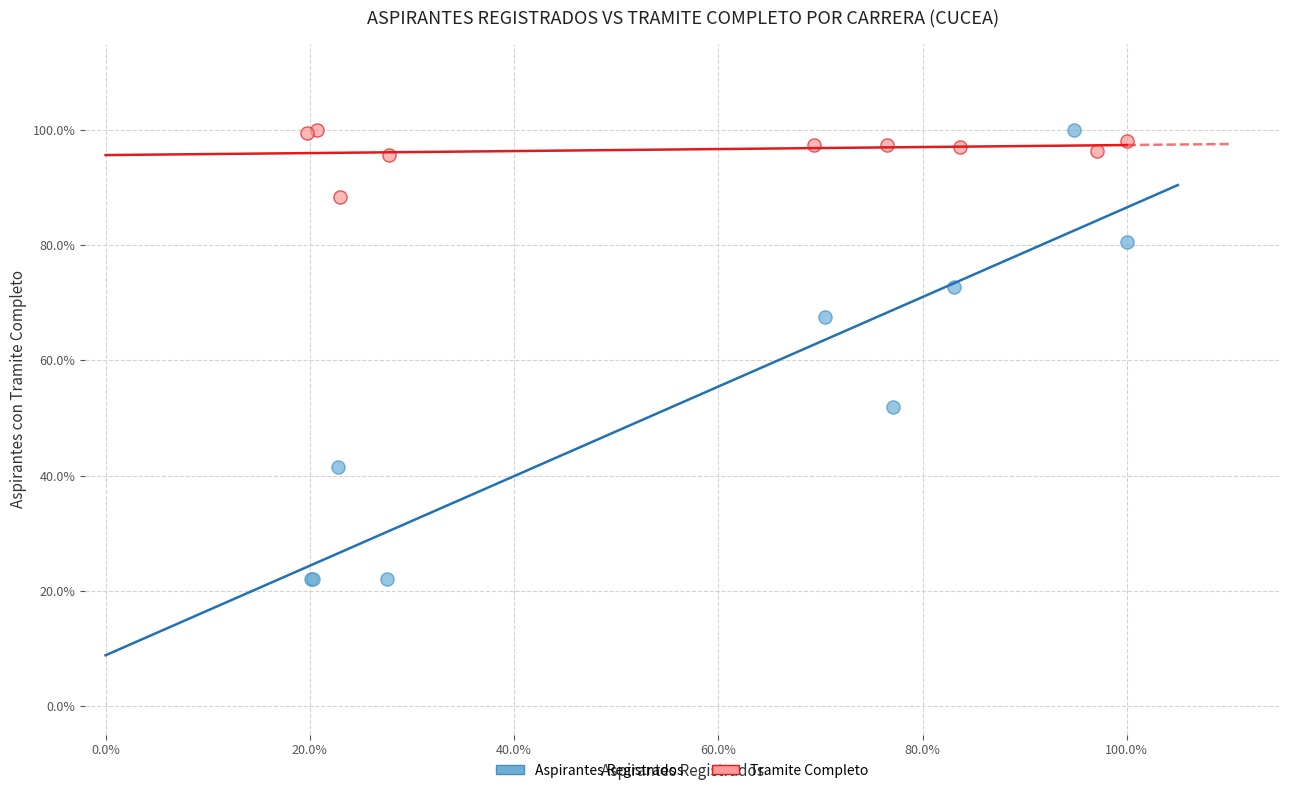

Which series has the largest Y range (max minus min)?

Aspirantes Registrados